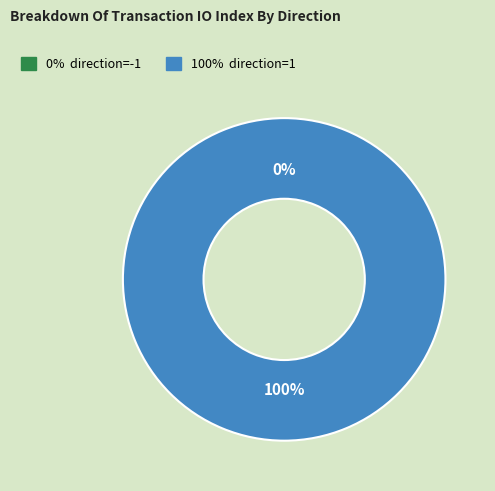

Does direction=1 account for over 50% of the chart?

Yes